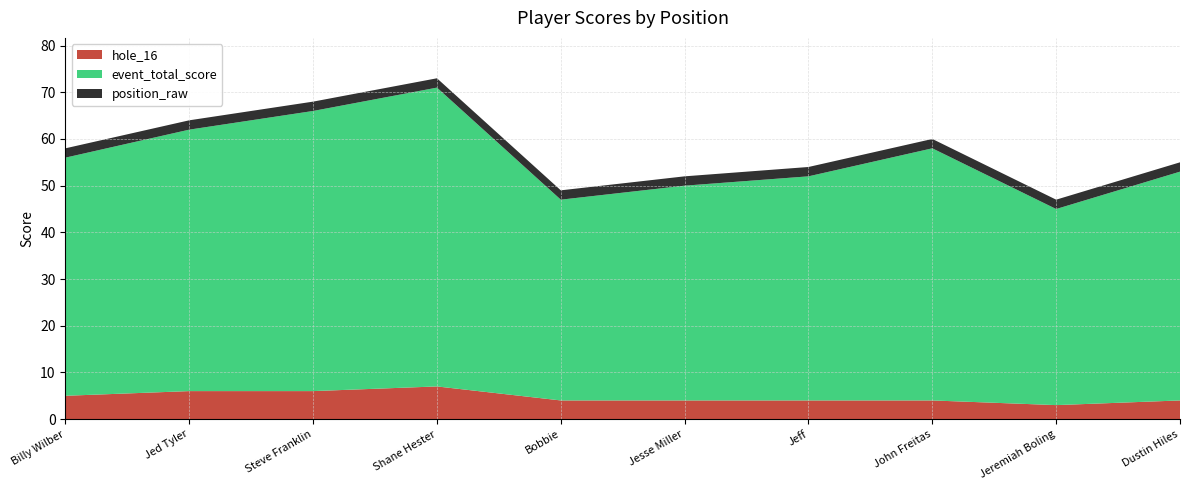

What is the highest value of the hole_16 series?

7